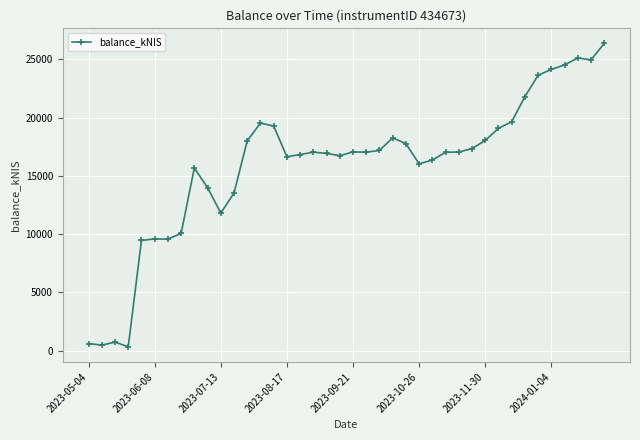

What is the average value?

15874.2